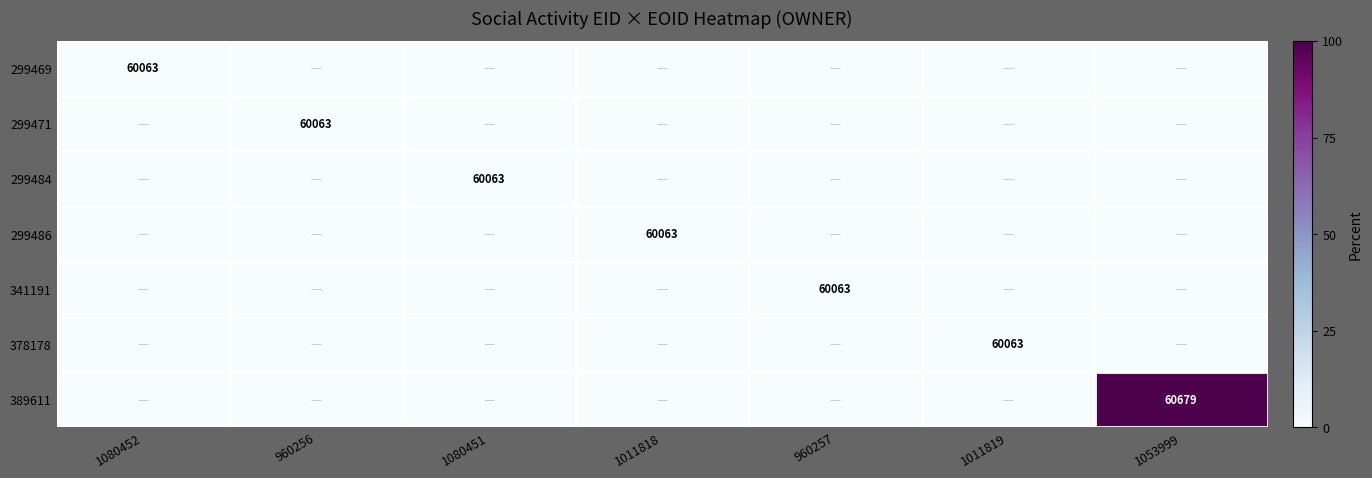

The 389611 series shows -69.4 at 960257. True or false?

False